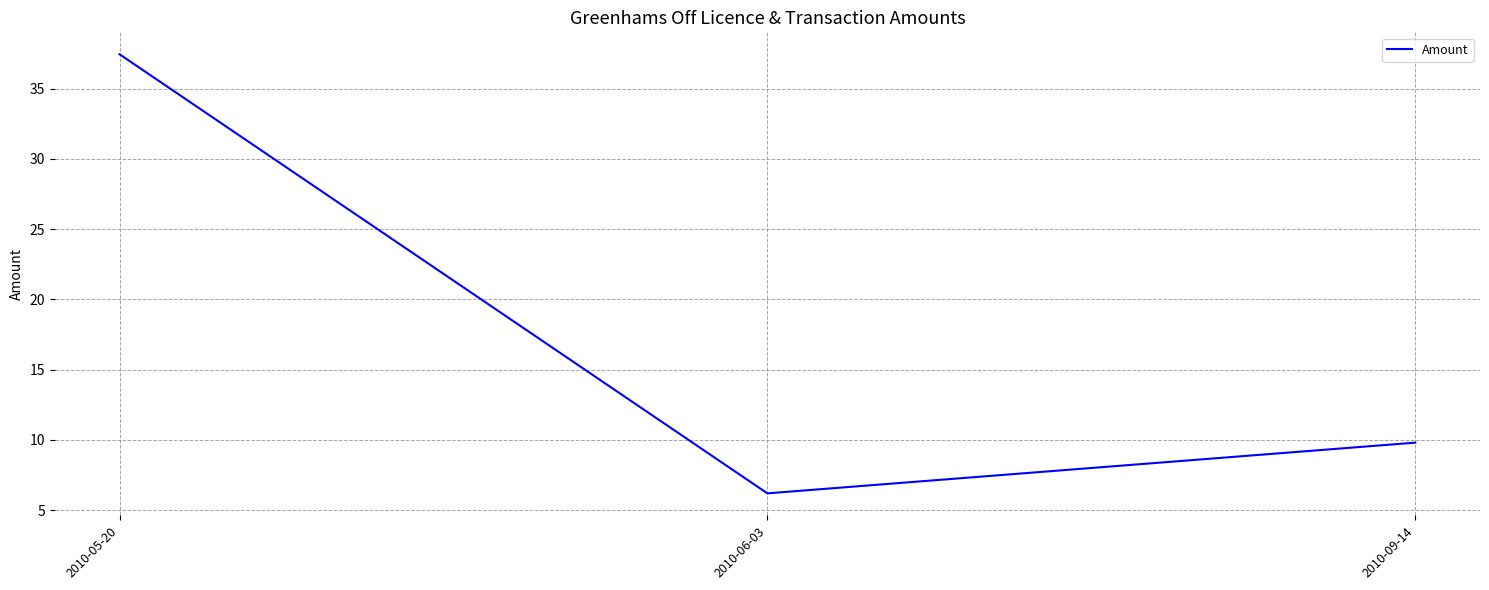

Reading right to left, transcribe all the data shown in this chart.

2010-09-14=9.8	2010-06-03=6.2	2010-05-20=37.5